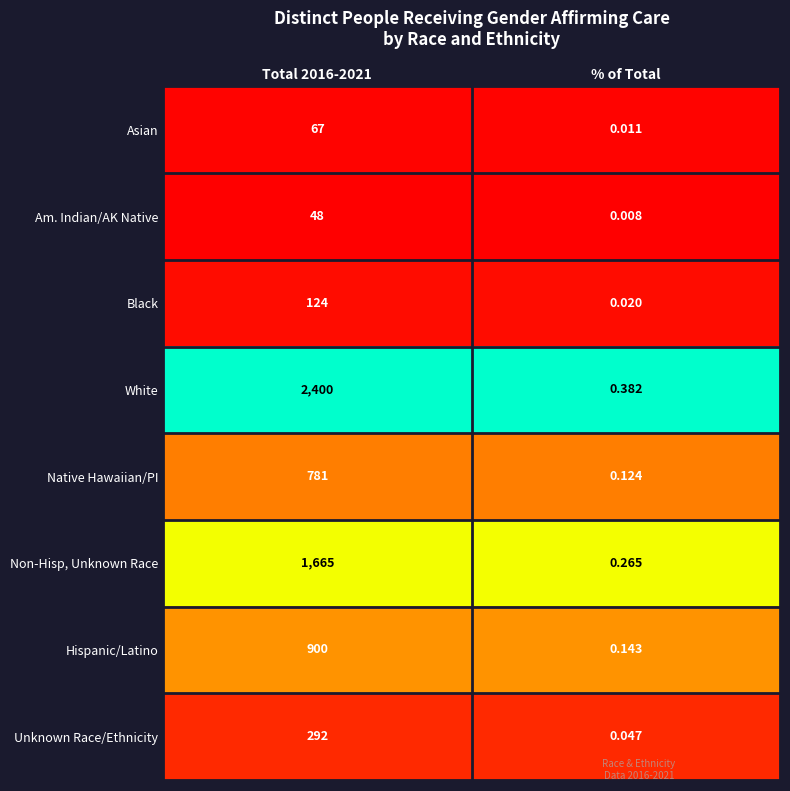

At how many categories does at least one series exceed 0?

2